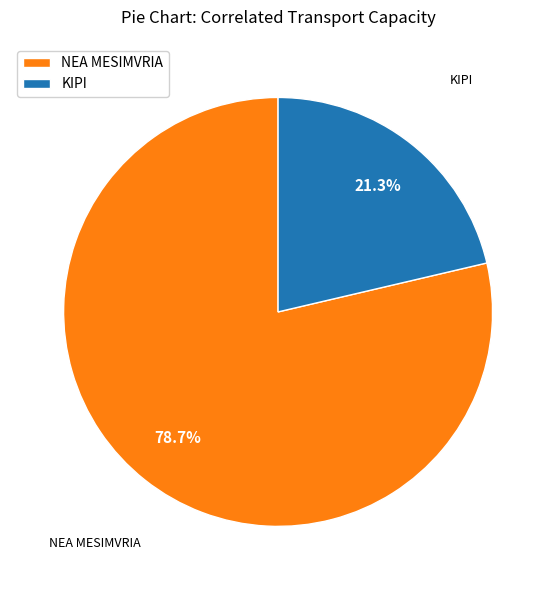

How much of the chart is everything except KIPI?

78.7%